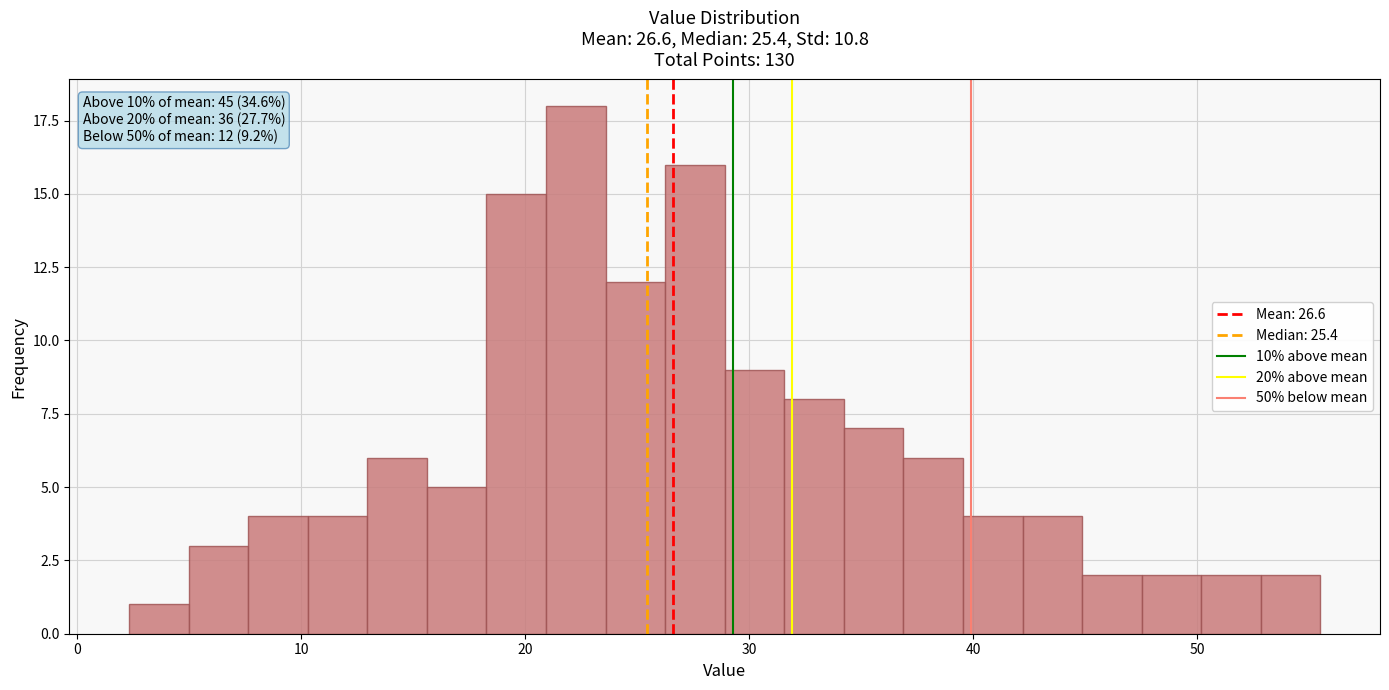

Read against the x-axis, roughly where is the centre of the tallest bar?

22